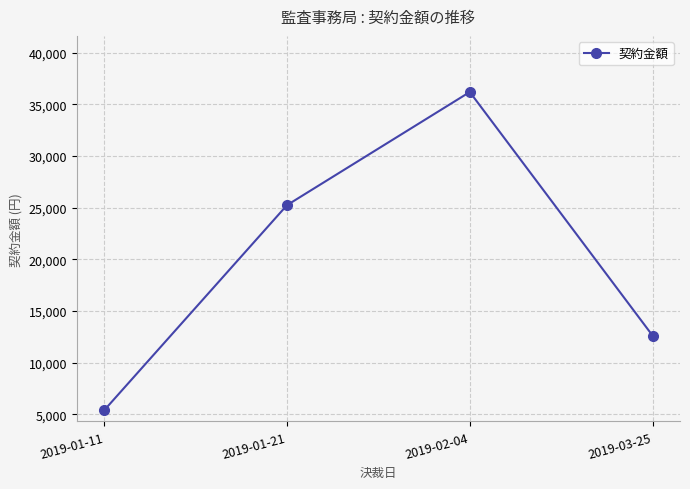

What is the sum of the values at 2019-01-21 and 2019-02-04?

61451